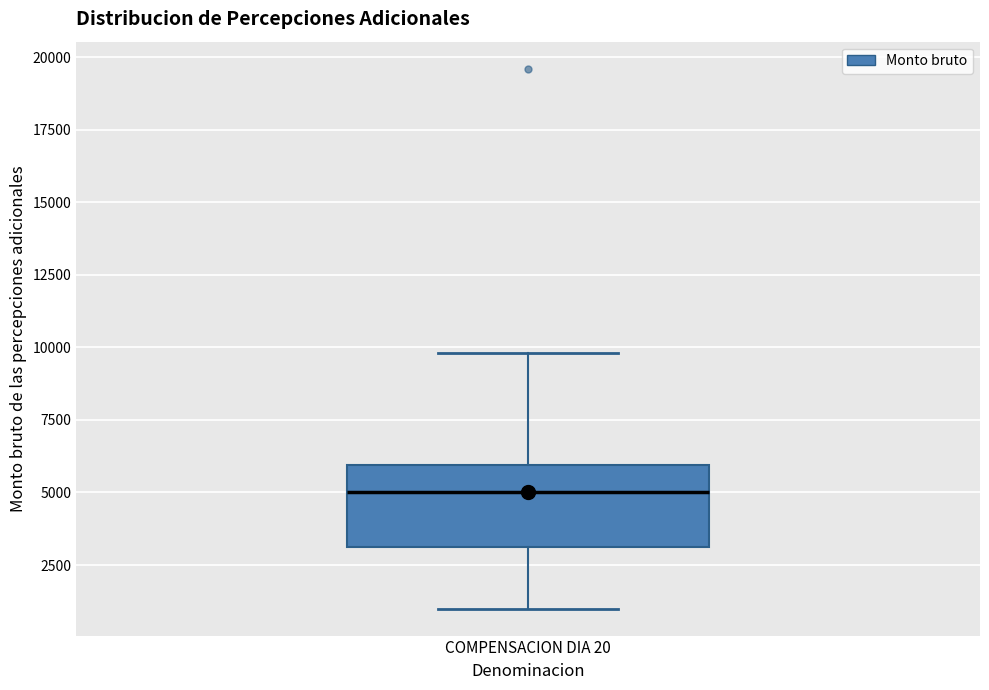

Where does the upper whisker of the box for COMPENSACION DIA 20 end on the y-axis? The values are not printed on the chart, so give them approximately, as read against the axis.

10000